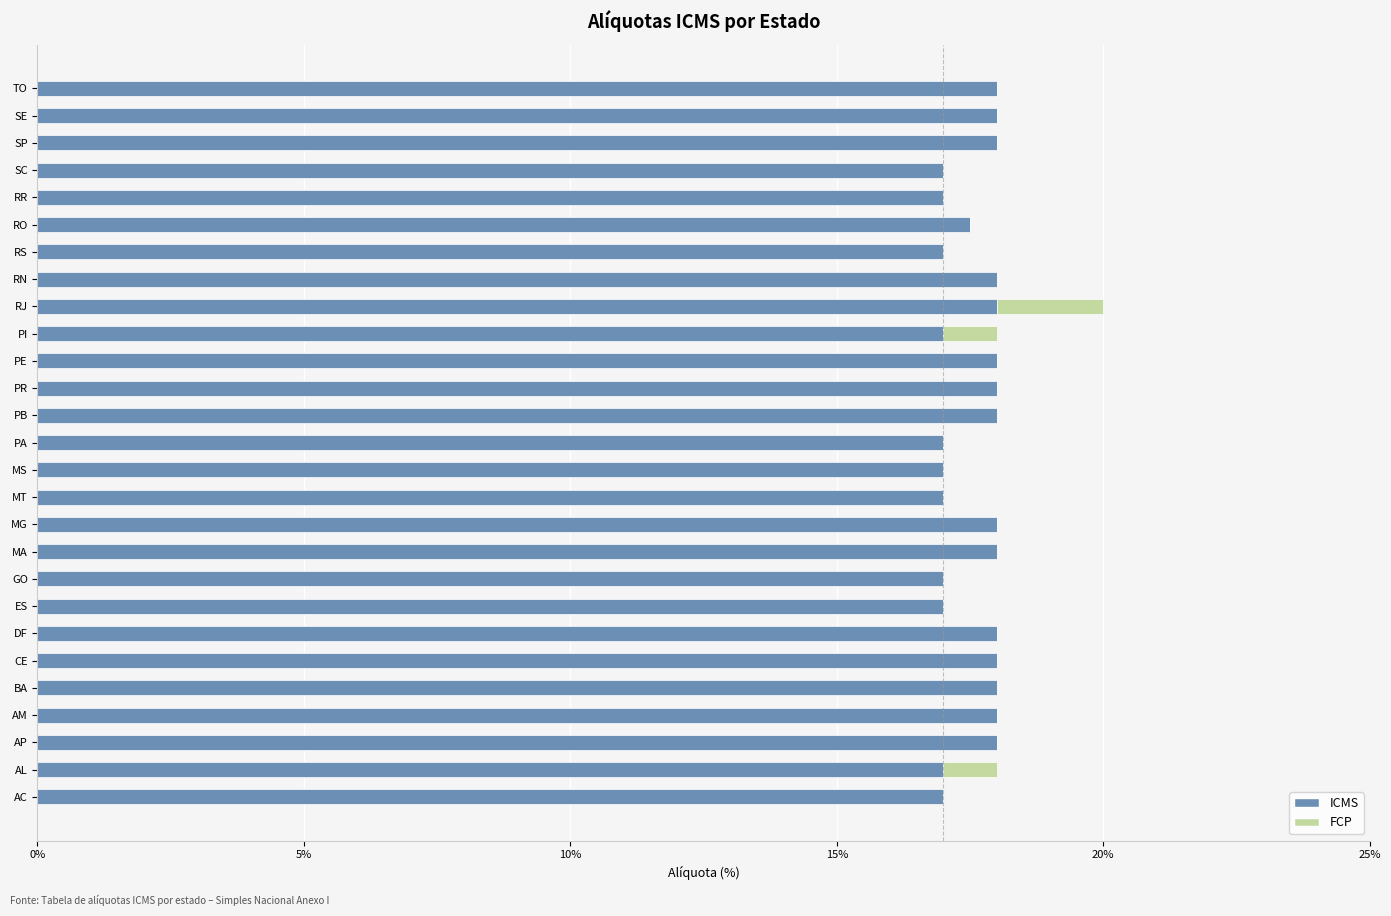

Count the number of categories in the chart.

27